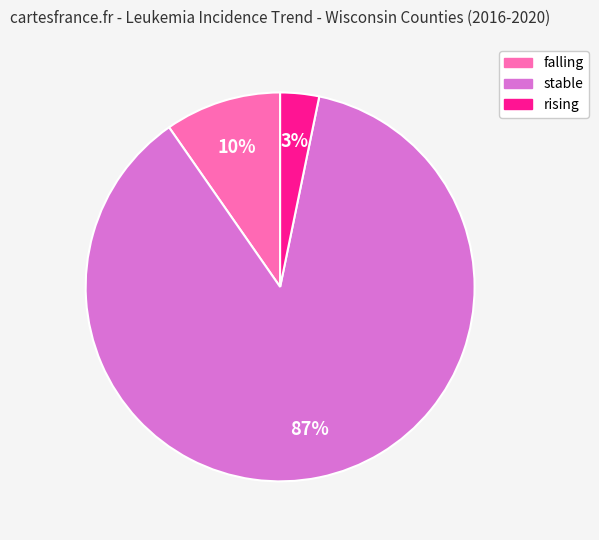

Do rising and stable together represent more than half of the pie?

Yes